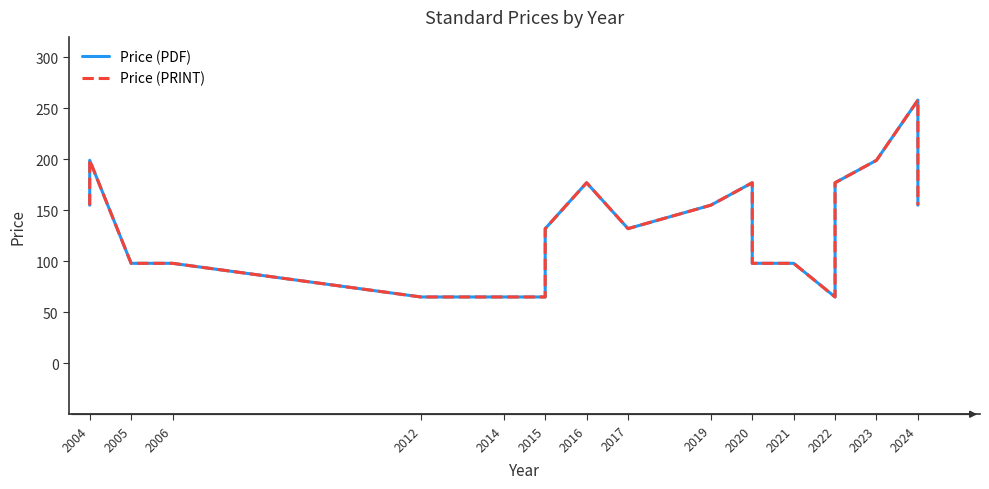

True or false: Price (PDF) and Price (PRINT) intersect in this chart.

False